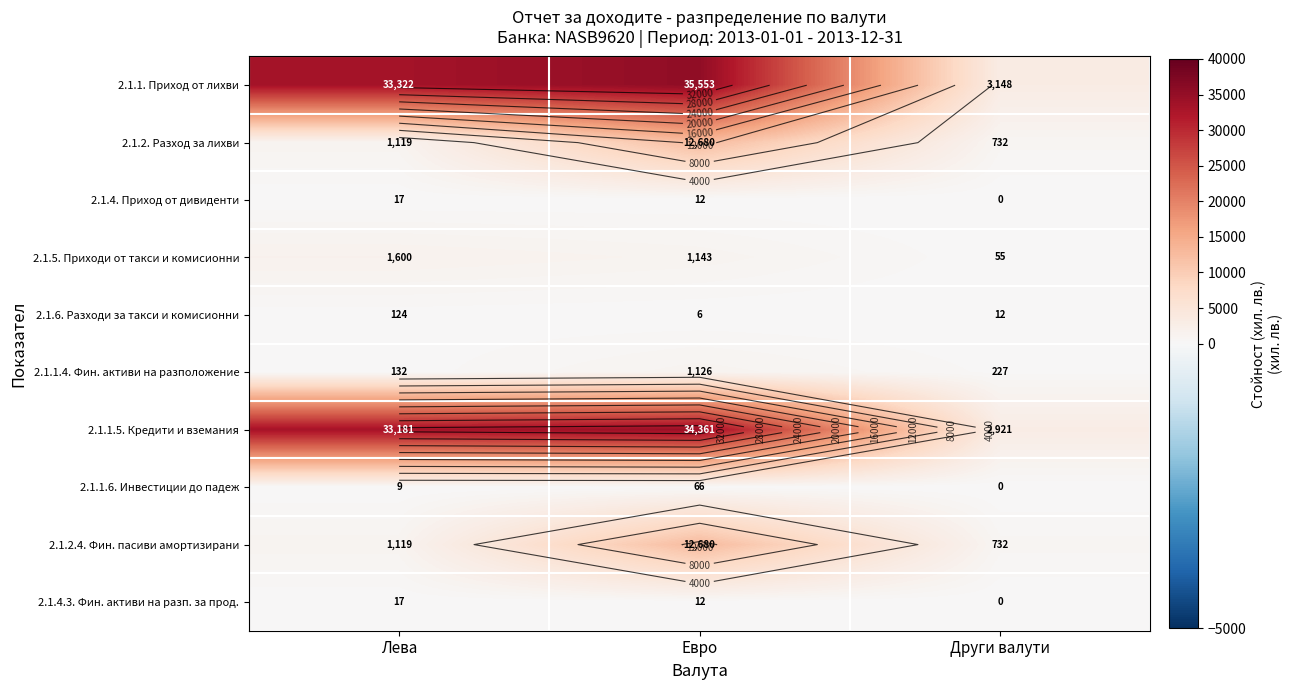

At which category does the chart reach its minimum across all series?

Други валути